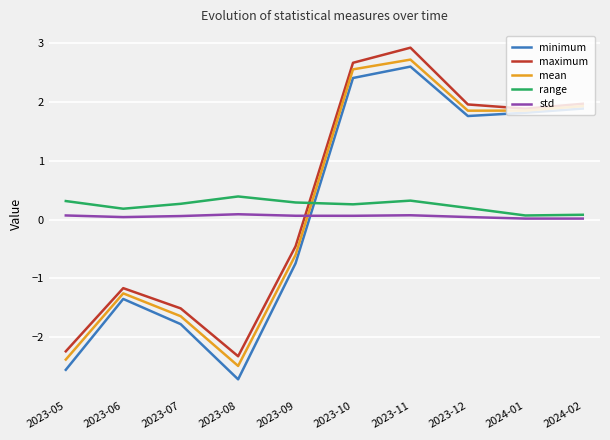

Between which two adjacent categories do mean and range first intersect?

2023-09 and 2023-10